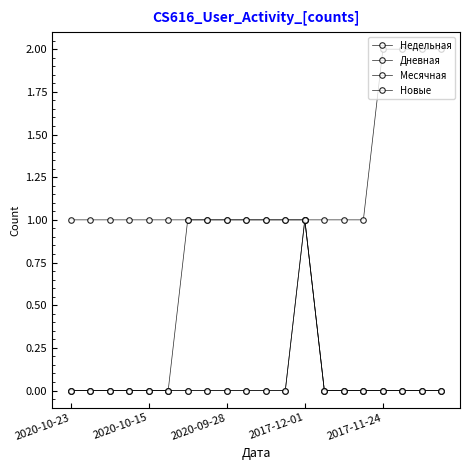

True or false: Недельная and Новые intersect in this chart.

False